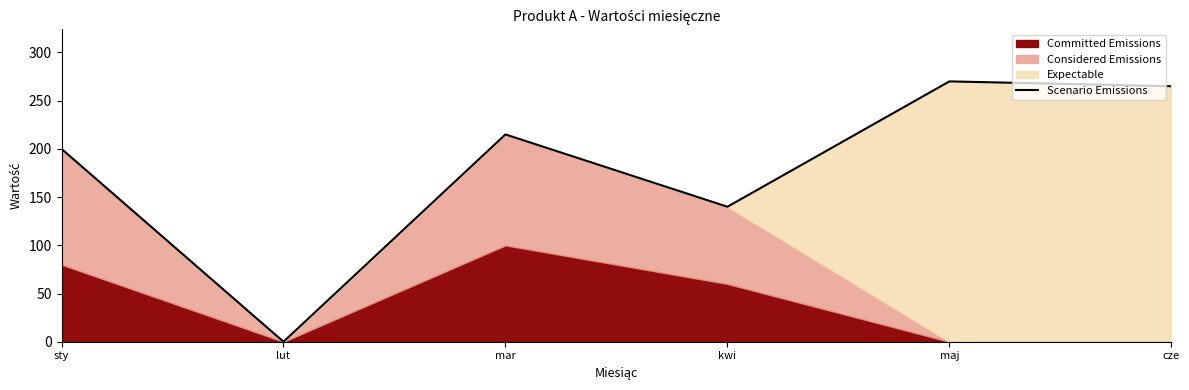

The chart shows a value of 72 at sty. True or false?

False